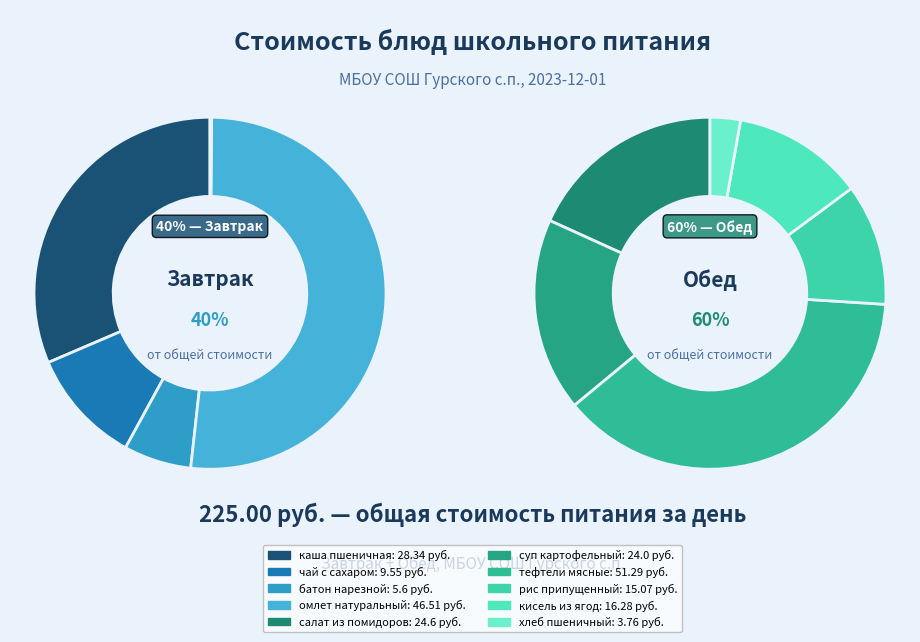

What is the change in value from омлет натуральный to салат из помидоров и огурцов?

-21.9